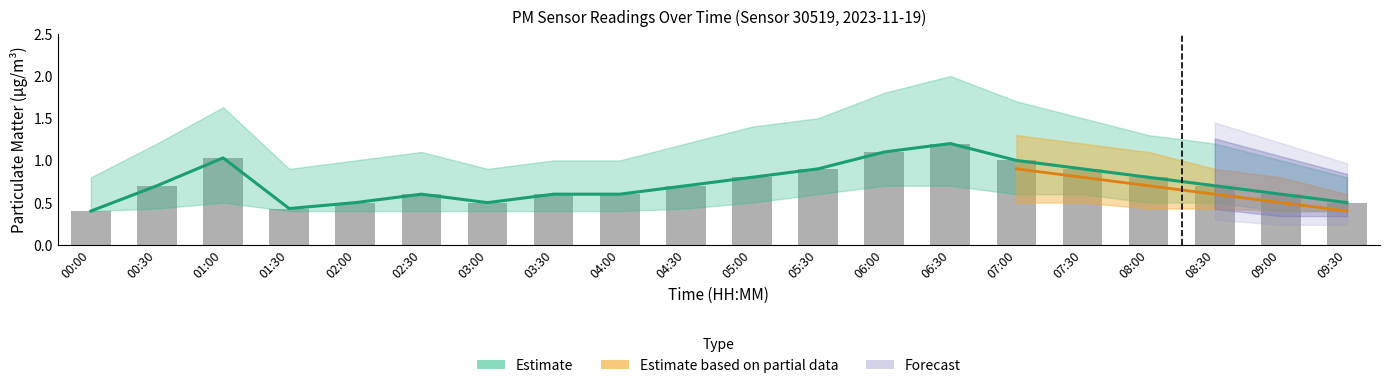

Does the chart contain stacked bars?

No